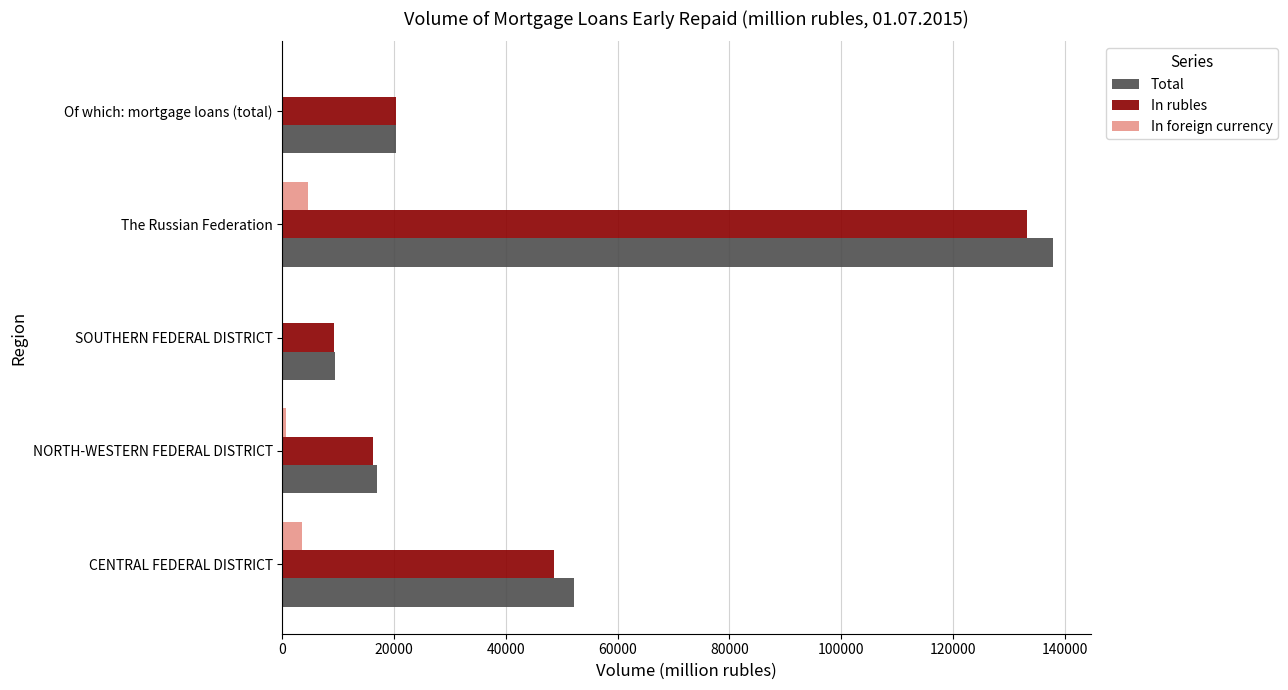

What are all the series names shown in the legend?

Total, In rubles, In foreign currency